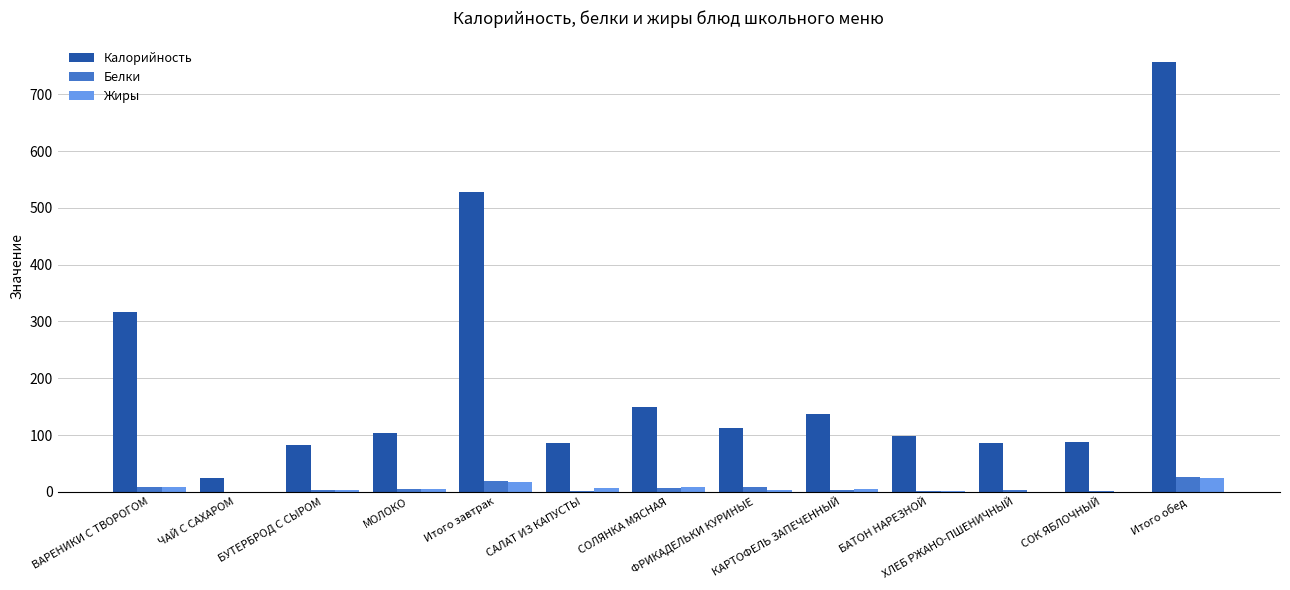

What are all the series names shown in the legend?

Калорийность, Белки, Жиры